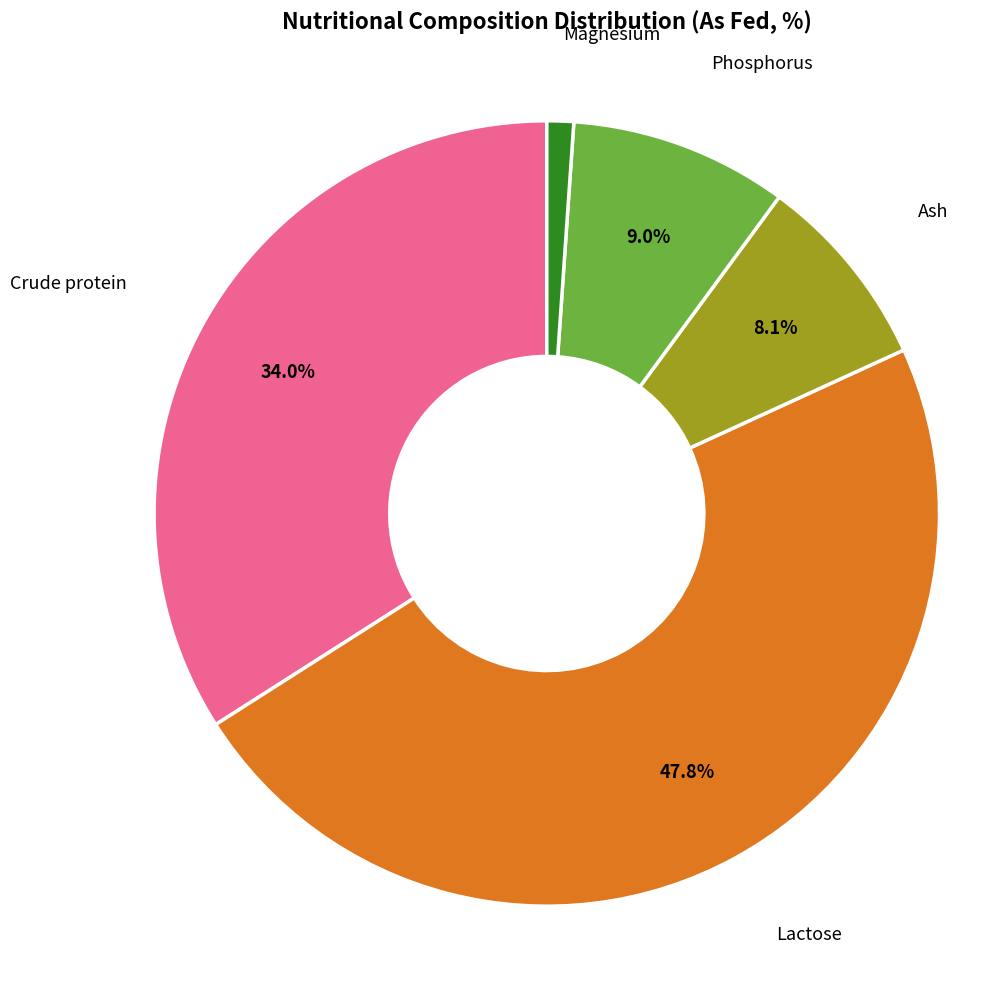

To the nearest percent, what is the average slice percentage?

20%